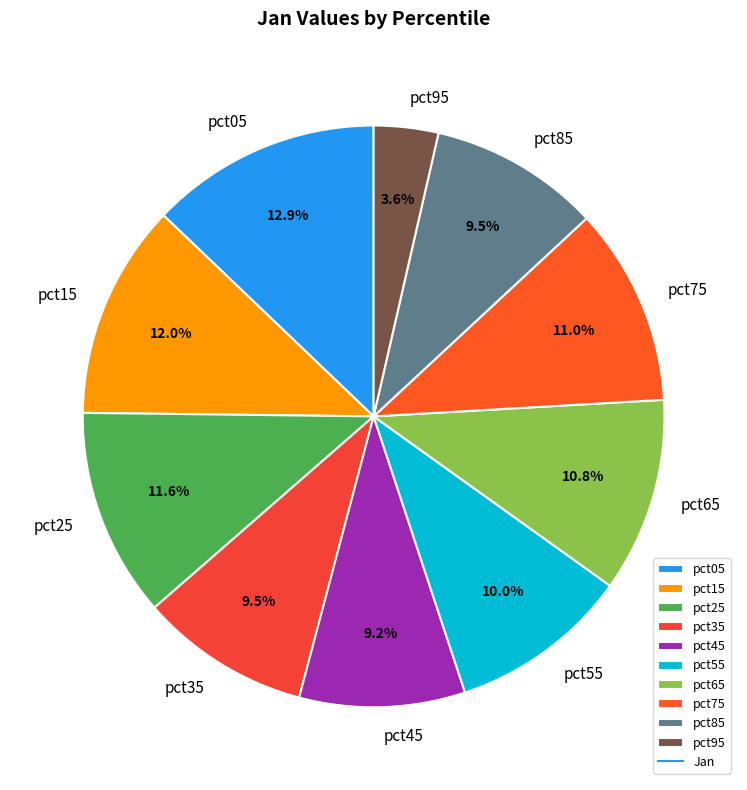

What is the largest slice in the pie chart?

pct05